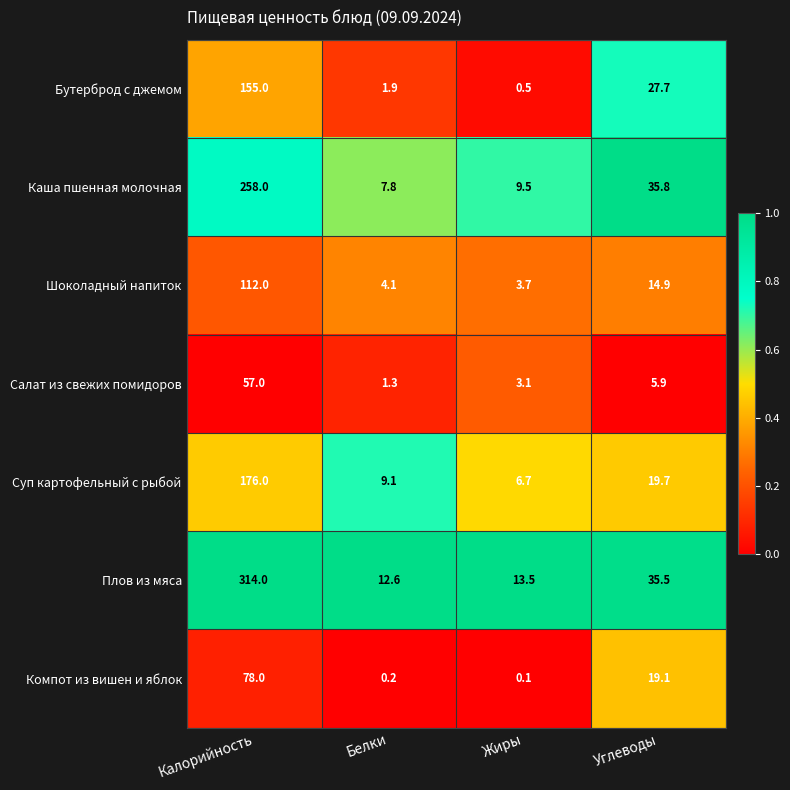

What is the difference between the Суп картофельный с рыбой values at Калорийность and Углеводы?

156.3